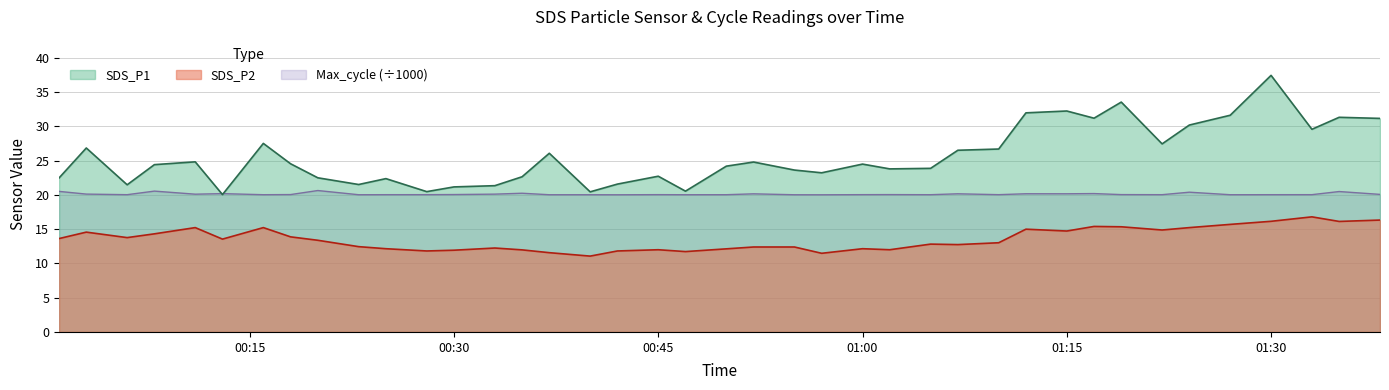

Reading right to left, list all the values displayed in this chart.

SDS_P1: 31.2	31.3	29.6	37.5	31.6	30.2	27.4	33.5	31.2	32.2	32.0	26.7	26.5	23.9	23.8	24.5	23.2	23.6	24.8	24.2	20.6	22.7	21.6	20.4	26.1	22.6	21.4	21.2	20.5	22.4	21.5	22.5	24.6	27.5	20.1	24.8	24.4	21.5	26.9	22.5
SDS_P2: 16.3	16.1	16.8	16.1	15.7	15.2	14.9	15.3	15.4	14.7	15.0	13.0	12.8	12.8	12.0	12.2	11.5	12.4	12.4	12.1	11.7	12.0	11.8	11.1	11.6	12.0	12.2	11.9	11.8	12.2	12.4	13.4	13.9	15.2	13.6	15.2	14.3	13.8	14.6	13.6
Max_cycle: 20.1	20.5	20.0	20.0	20.0	20.4	20.0	20.0	20.2	20.2	20.2	20.0	20.2	20.0	20.0	20.0	20.0	20.0	20.2	20.0	20.0	20.0	20.0	20.0	20.0	20.2	20.1	20.1	20.0	20.0	20.0	20.6	20.1	20.0	20.2	20.1	20.6	20.0	20.1	20.5